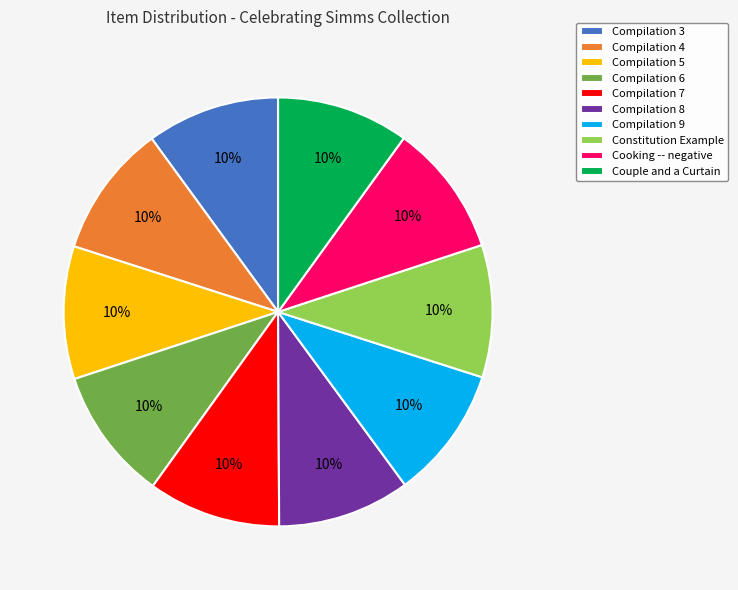

What is the ratio of the value at Cooking -- negative to the value at Compilation 4?

1.0